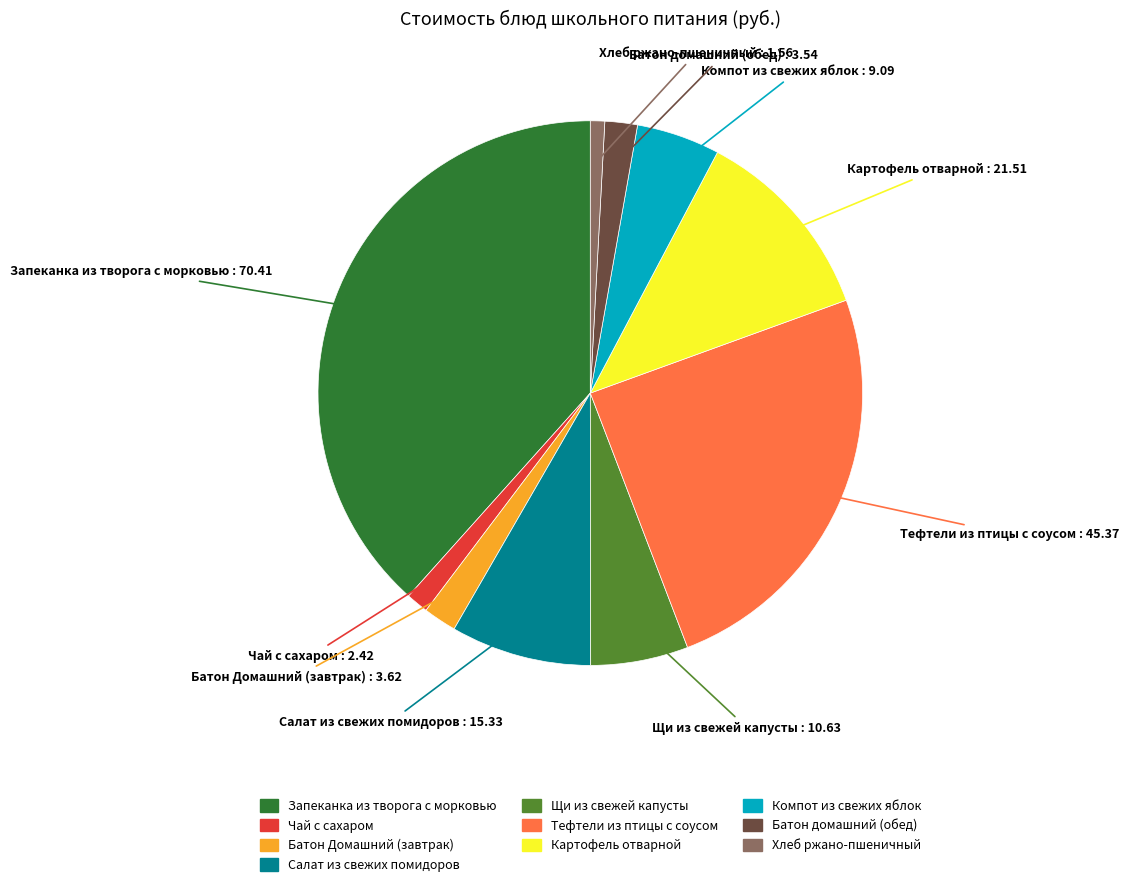

Does Тефтели из птицы с соусом represent more than half of the total?

No